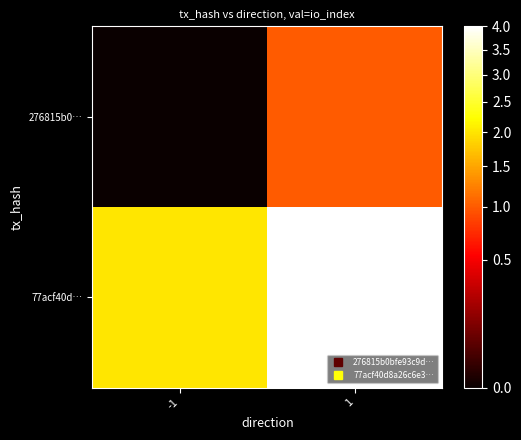

At which category is the sum across all series the highest?

1